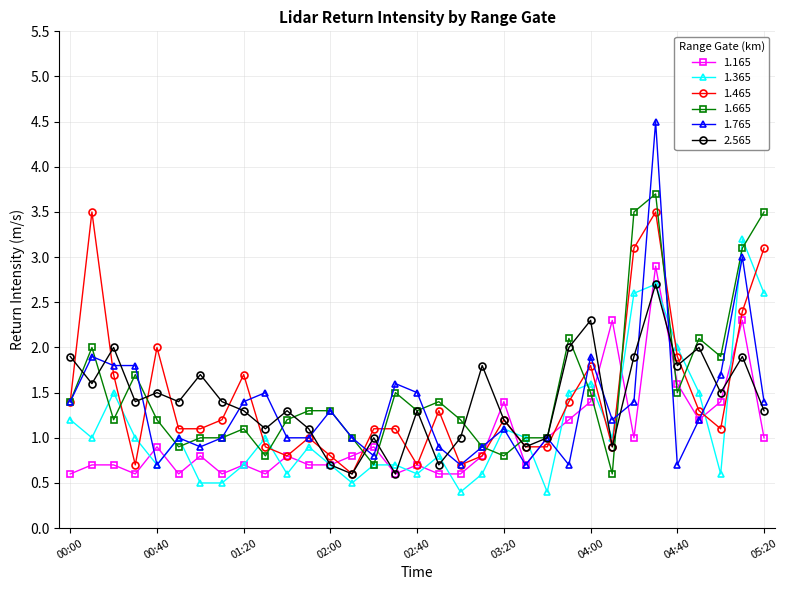

What is the lowest value of the 2.565 series?

0.6